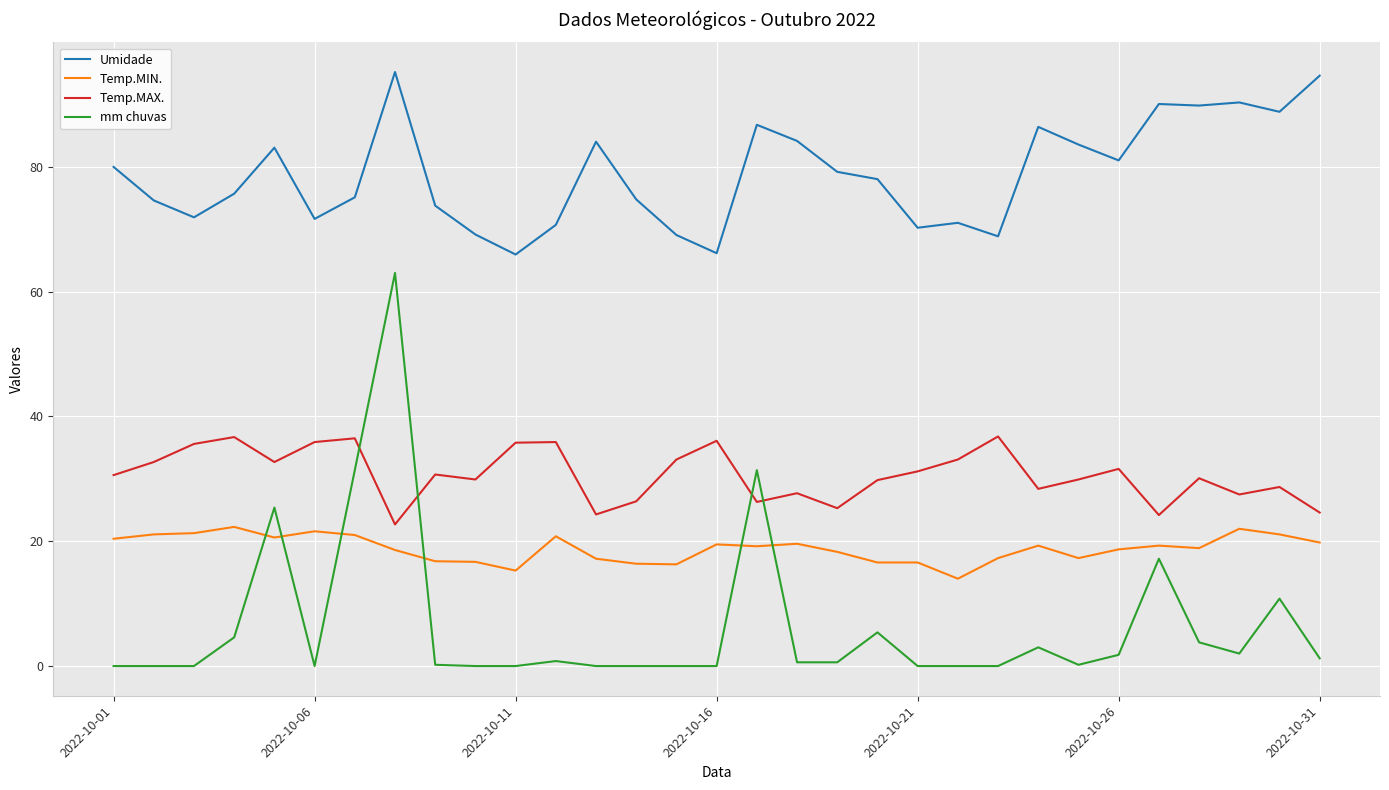

What is the minimum value for Umidade?

66.0